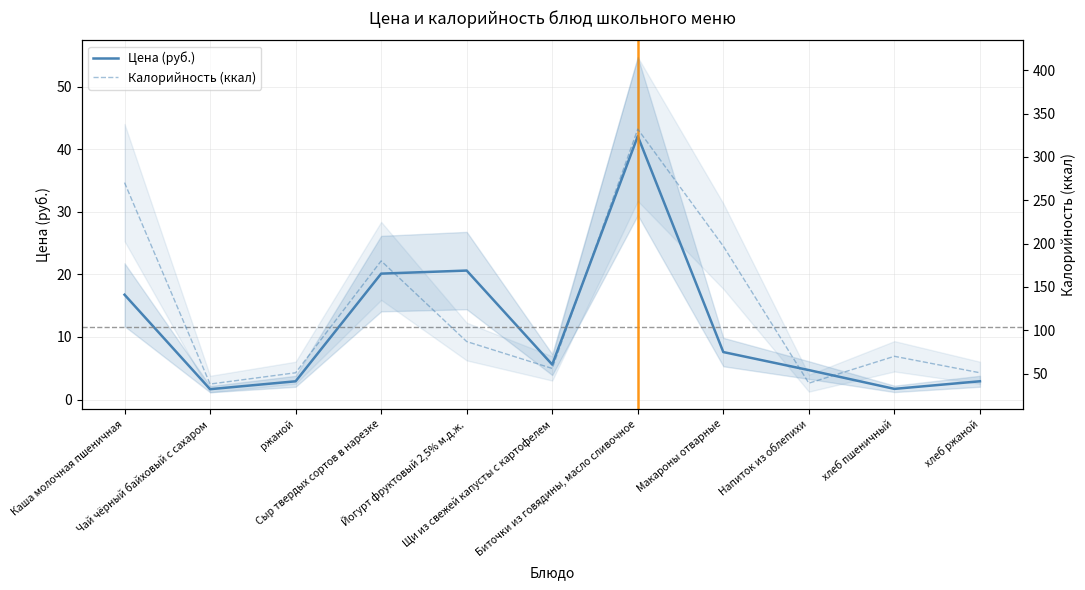

The Калорийность (ккал) series shows 92.0 at Щи из свежей капусты с картофелем. True or false?

False